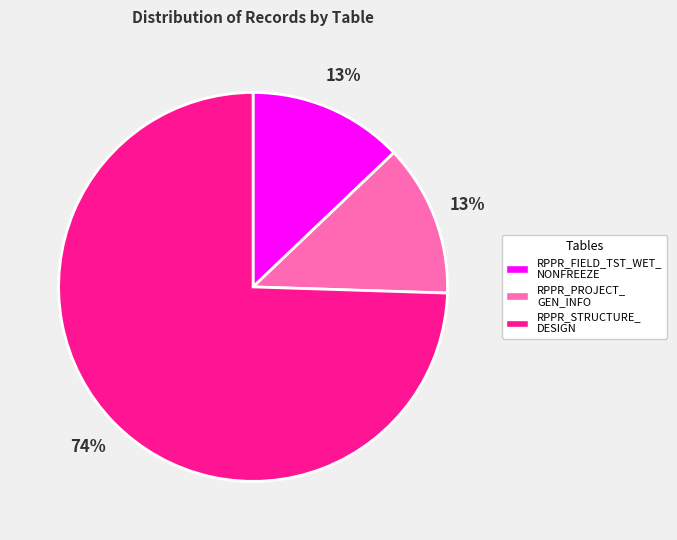

How many segments does this pie chart have?

3